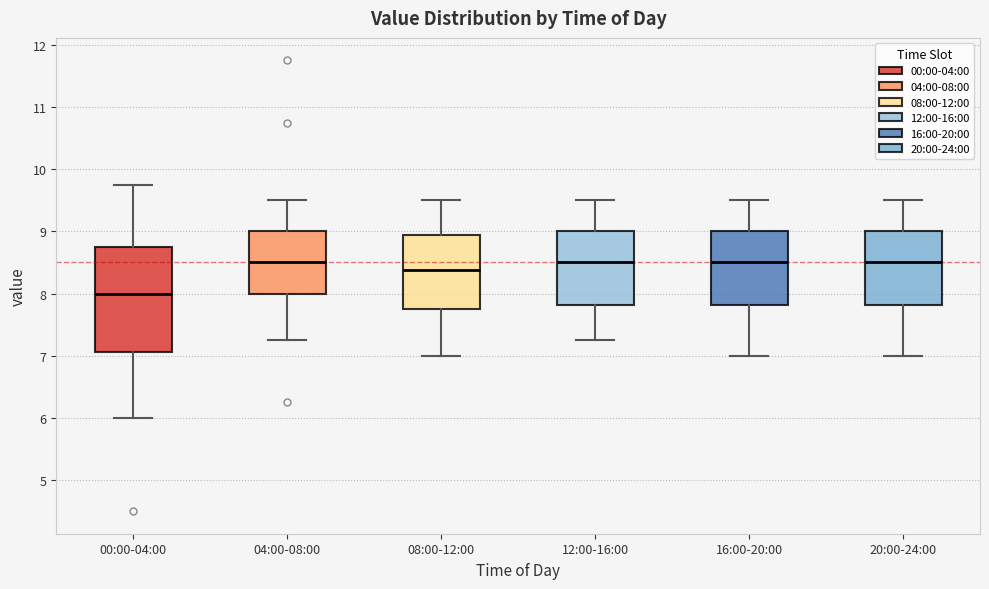

Reading left to right, transcribe this box plot: for each box, give where its median line is, the range the box spans, and where its two whiskers end, as read against the y-axis. The values are not printed on the chart, so give them approximately, as read against the axis.

00:00-04:00: median 8.0, box 7.1 to 8.8, whiskers 6.0 to 9.8
04:00-08:00: median 8.5, box 8.0 to 9.0, whiskers 7.3 to 9.5
08:00-12:00: median 8.4, box 7.8 to 8.9, whiskers 7.0 to 9.5
12:00-16:00: median 8.5, box 7.8 to 9.0, whiskers 7.3 to 9.5
16:00-20:00: median 8.5, box 7.8 to 9.0, whiskers 7.0 to 9.5
20:00-24:00: median 8.5, box 7.8 to 9.0, whiskers 7.0 to 9.5